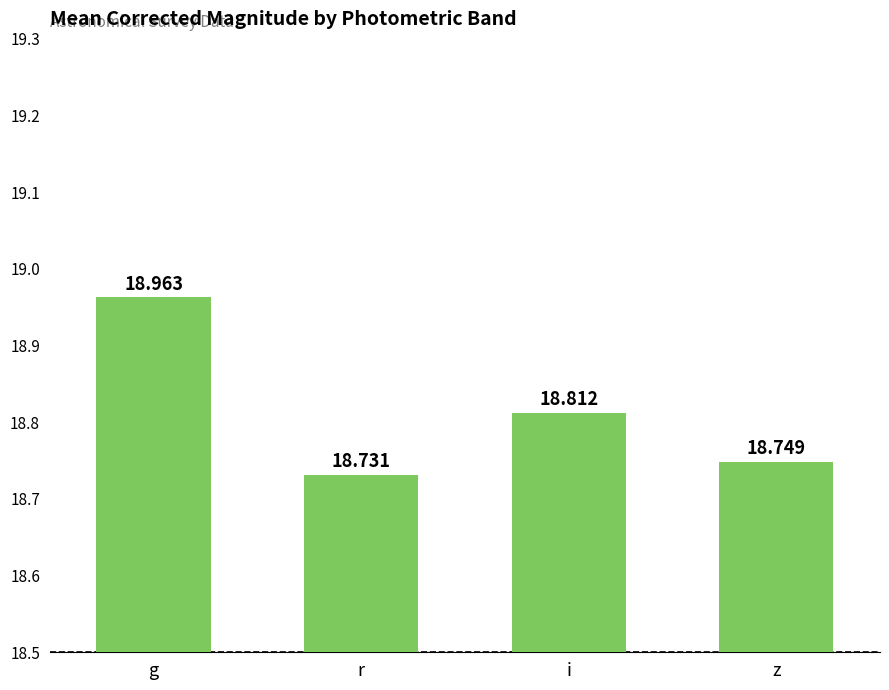

What is the difference between the second highest and minimum values?

0.1